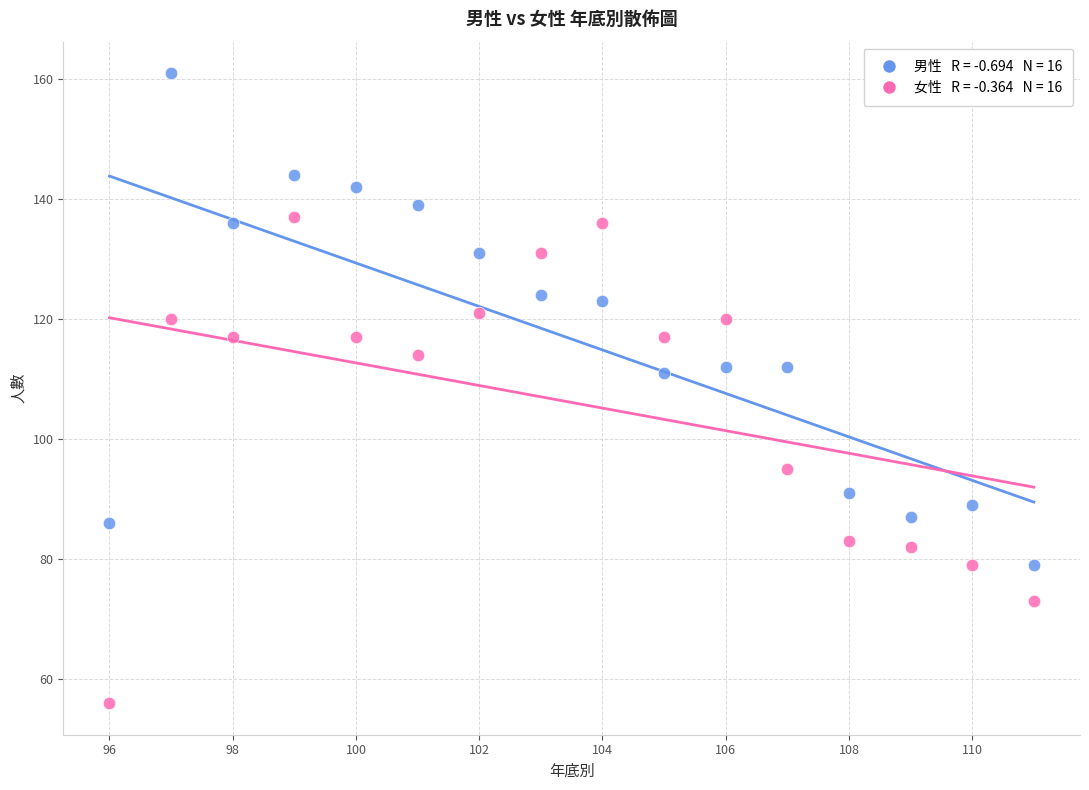

Across all data points, what is the range of Y values (max minus min)?

105